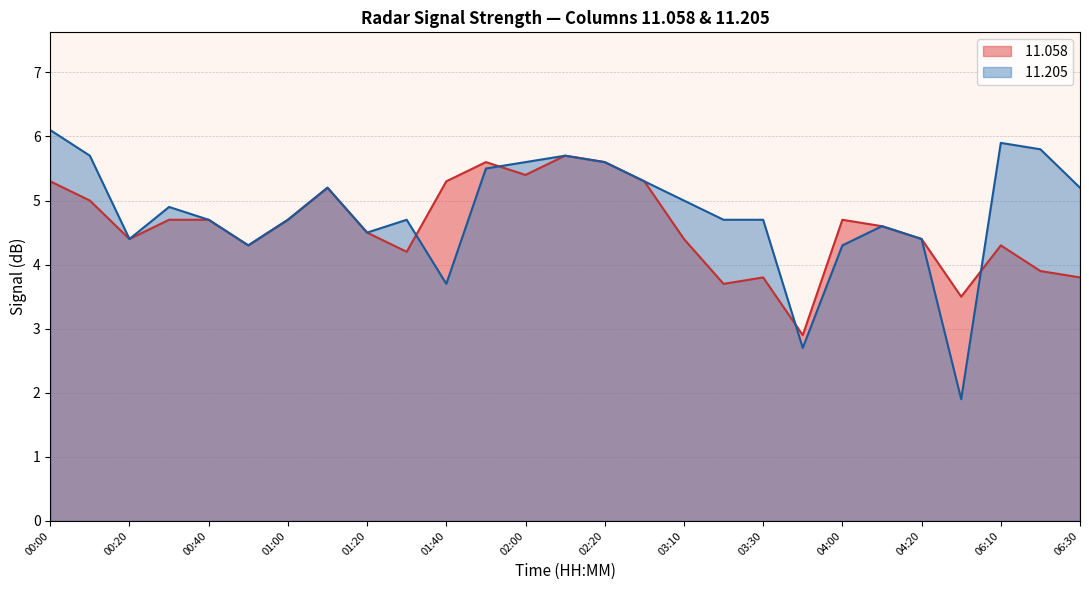

What is the total value across all series at 06:10?

10.2